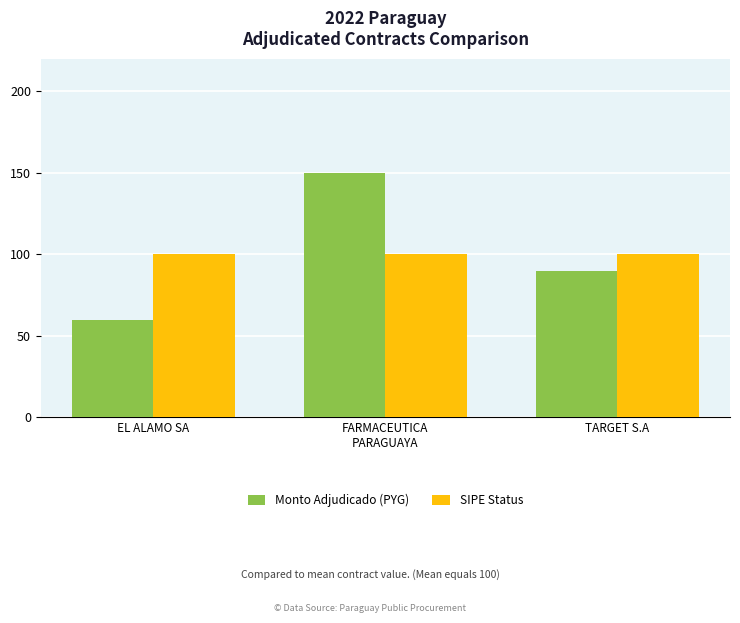

What is the minimum value shown in the chart?

60